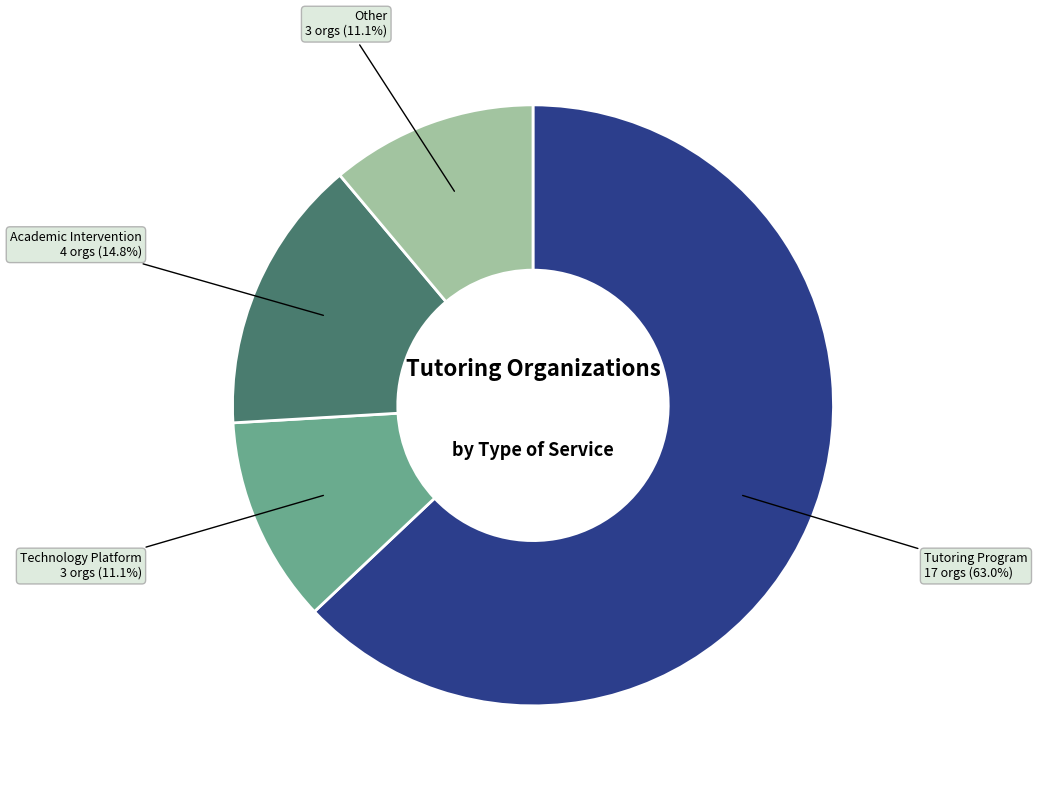

How many segments does this pie chart have?

4